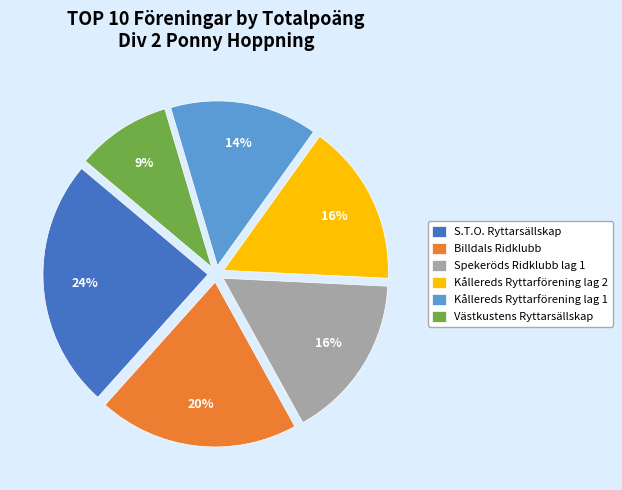

To the nearest percent, what is the average slice percentage?

17%